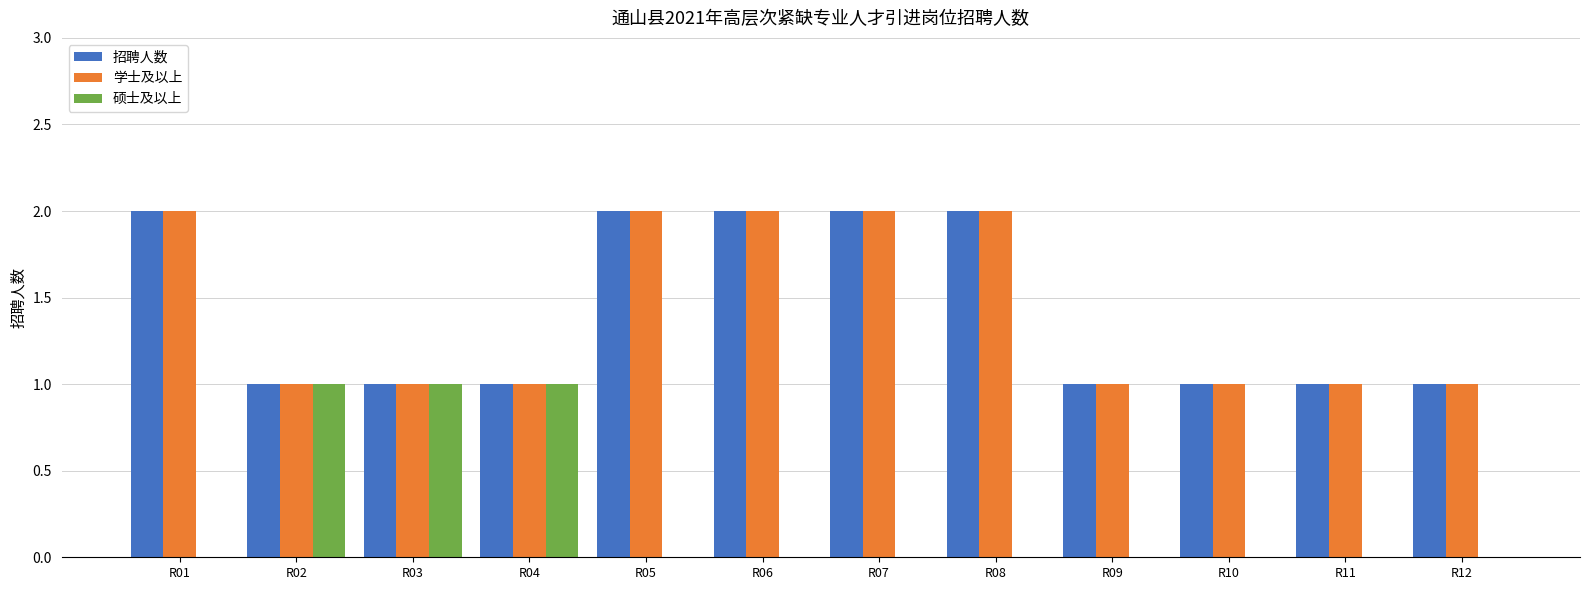

What is the sum of the 硕士及以上 values at R03 and R04?

2